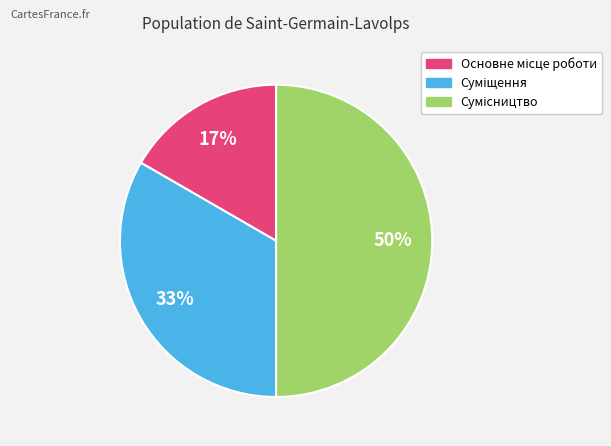

To the nearest percent, what is the average slice percentage?

33%